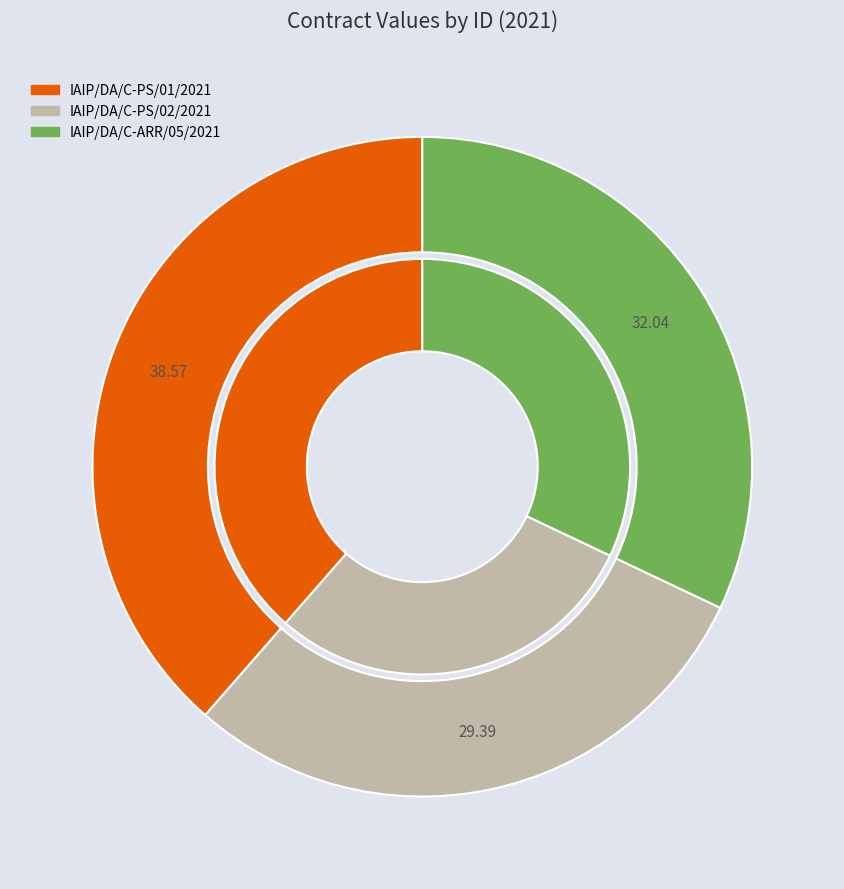

What is the total percentage of IAIP/DA/C-PS/02/2021 and IAIP/DA/C-ARR/05/2021?

61.4%